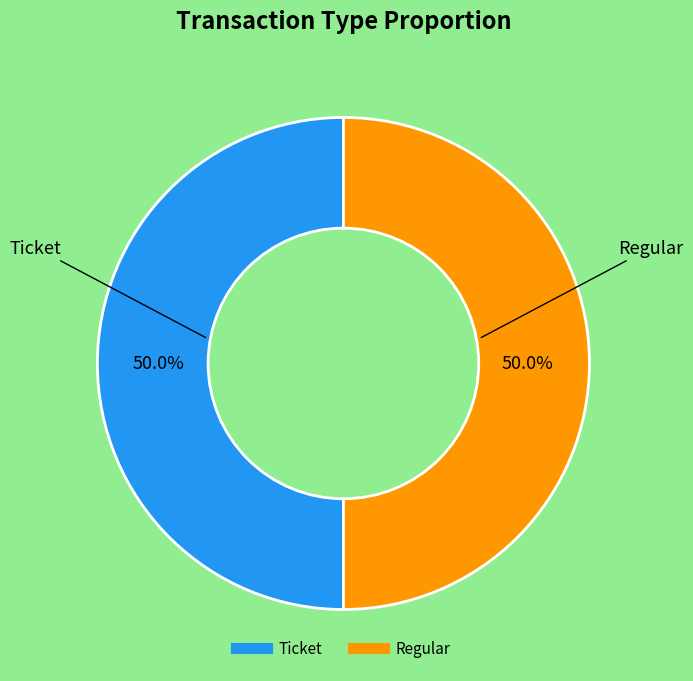

Combined, what portion of the pie is Ticket and Regular?

100.0%